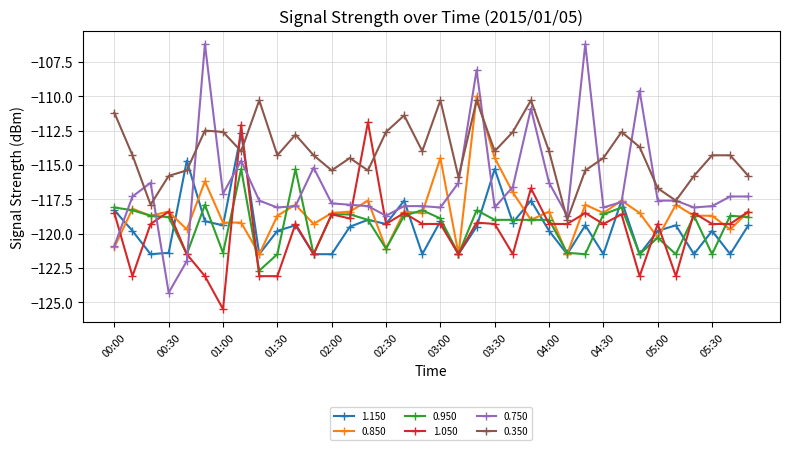

Which series has the largest total across all categories?

0.350